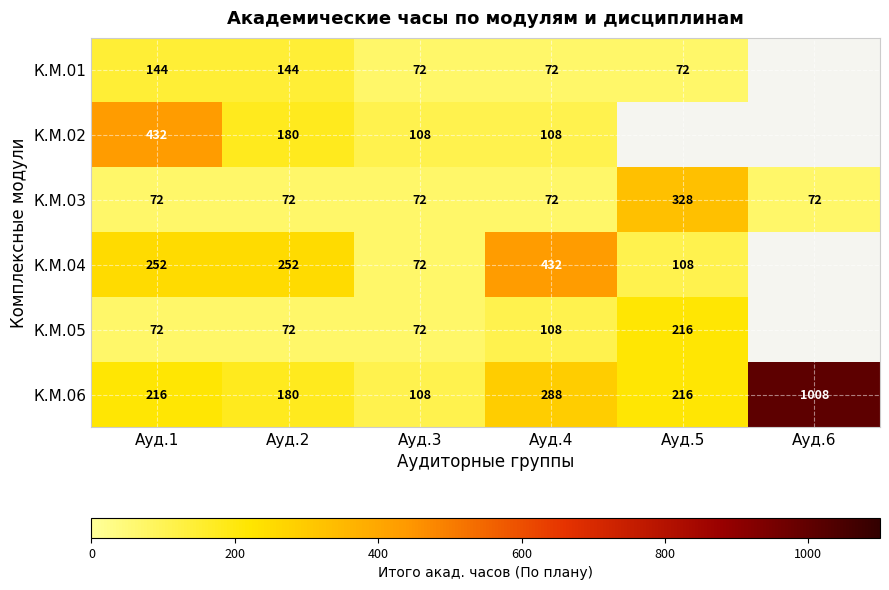

At how many categories does at least one series exceed 981?

1